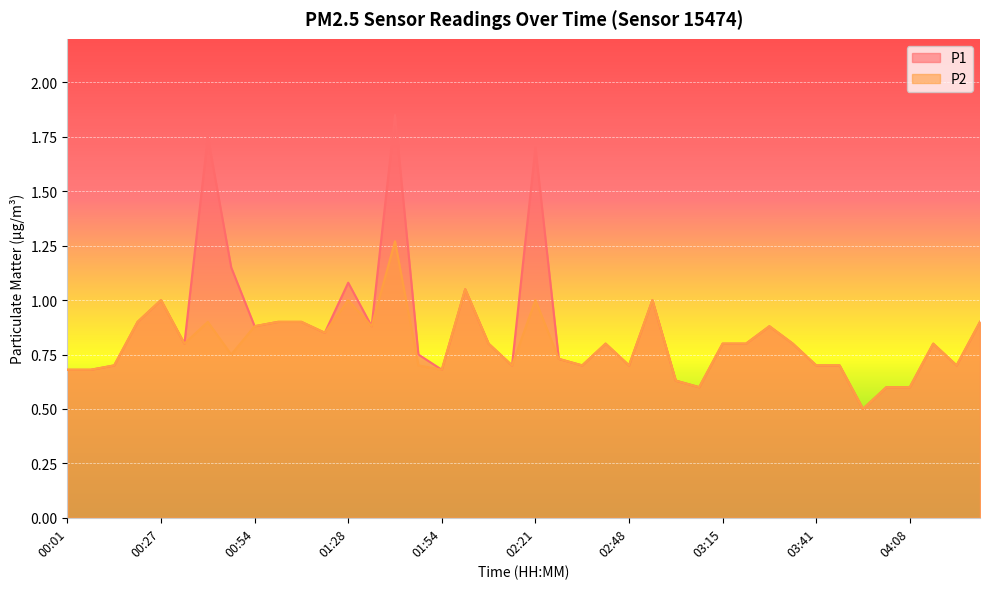

The P2 series shows 1.0 at 02:21. True or false?

True